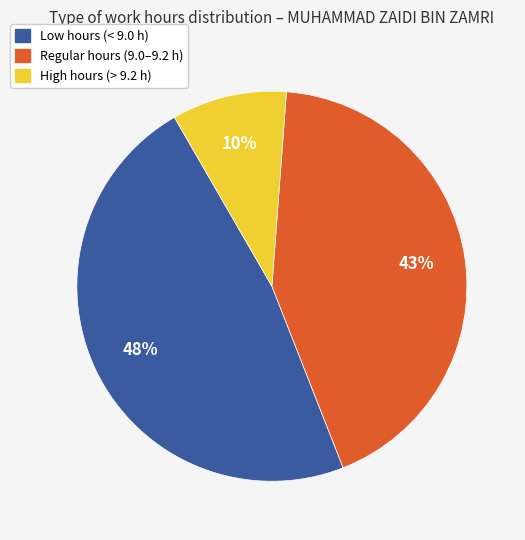

To the nearest percent, what is the difference between the largest and smallest slice percentages?

38%